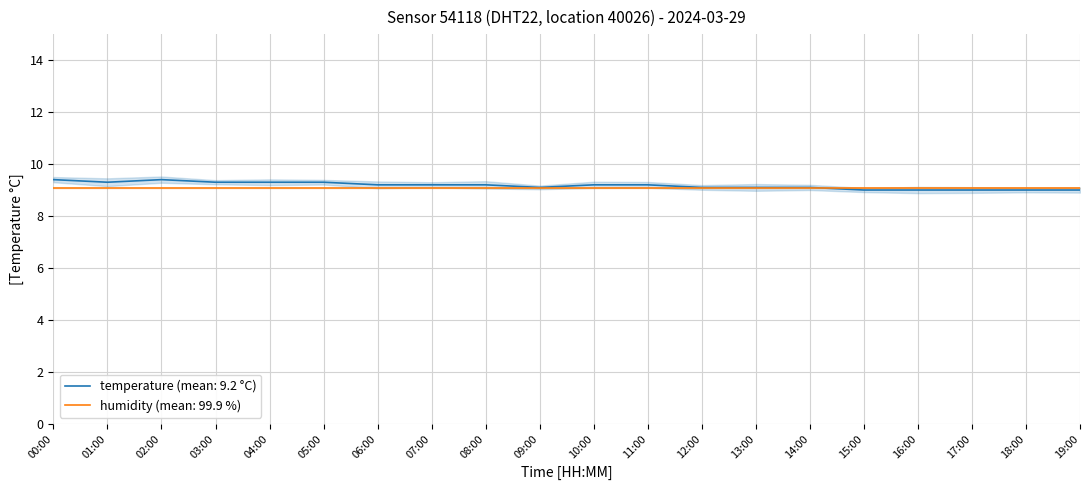

What is the value of the 13th point from the left?

9.1